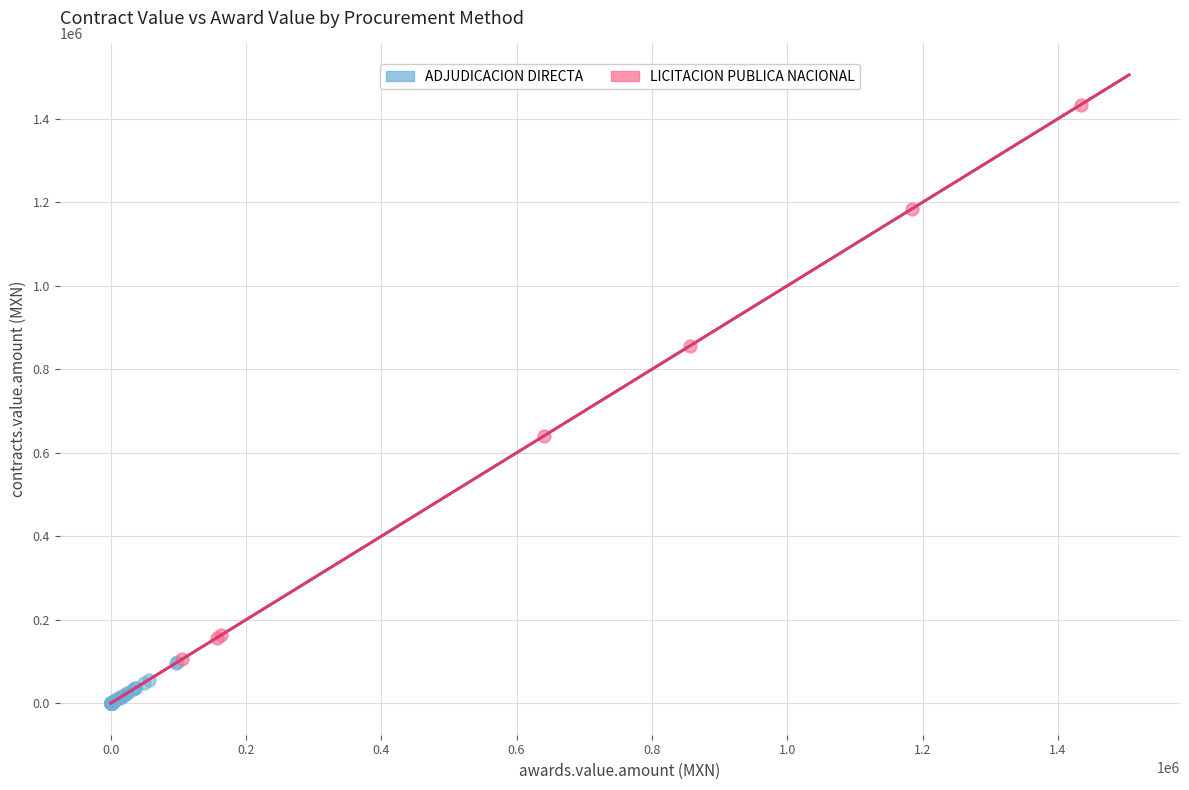

Which series reaches the maximum Y coordinate?

LICITACION PUBLICA NACIONAL